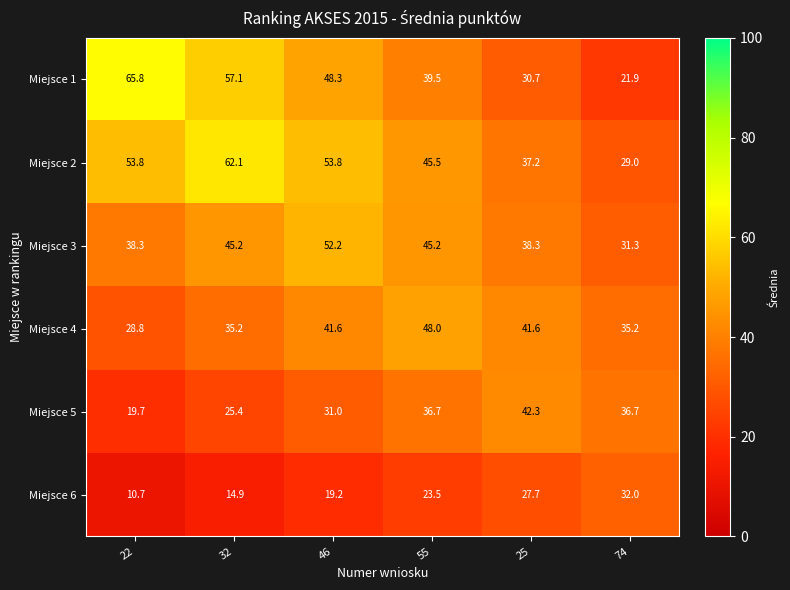

Rank the series by their maximum value, from highest to lowest.

Miejsce 1, Miejsce 2, Miejsce 3, Miejsce 4, Miejsce 5, Miejsce 6